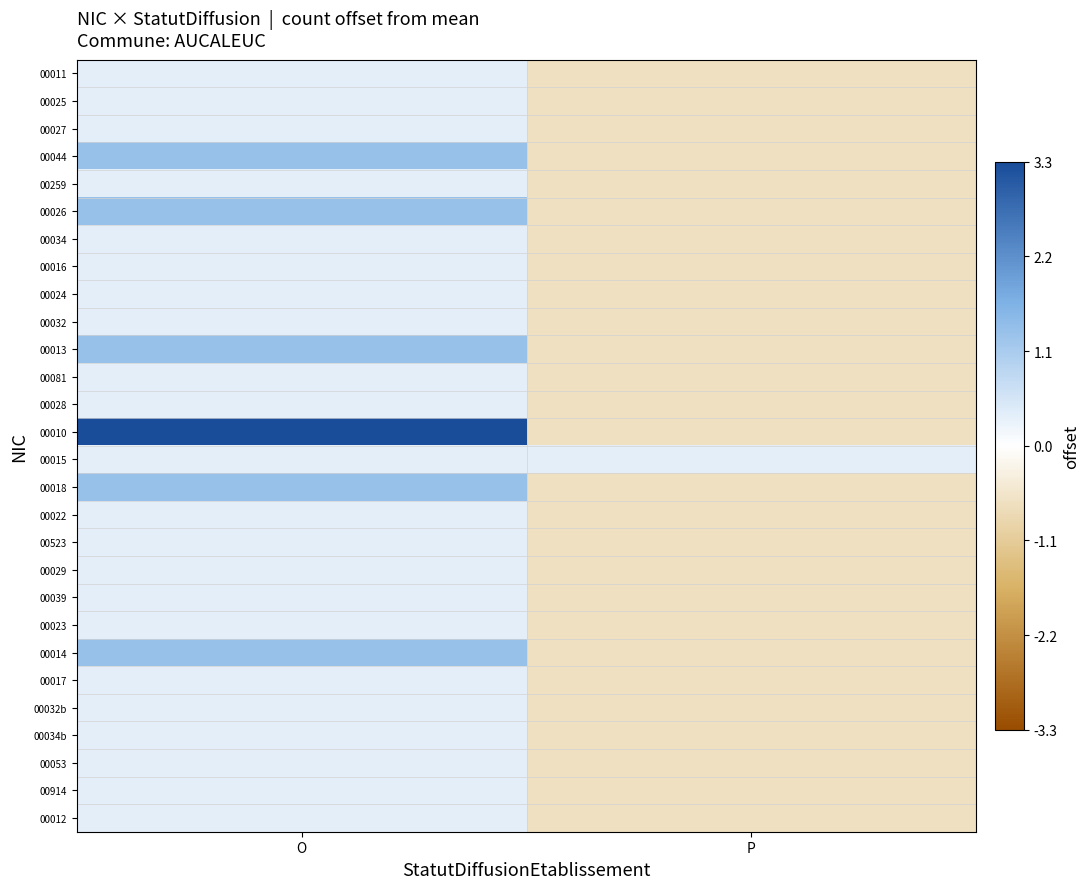

Which label corresponds to the smallest value in the chart?

P